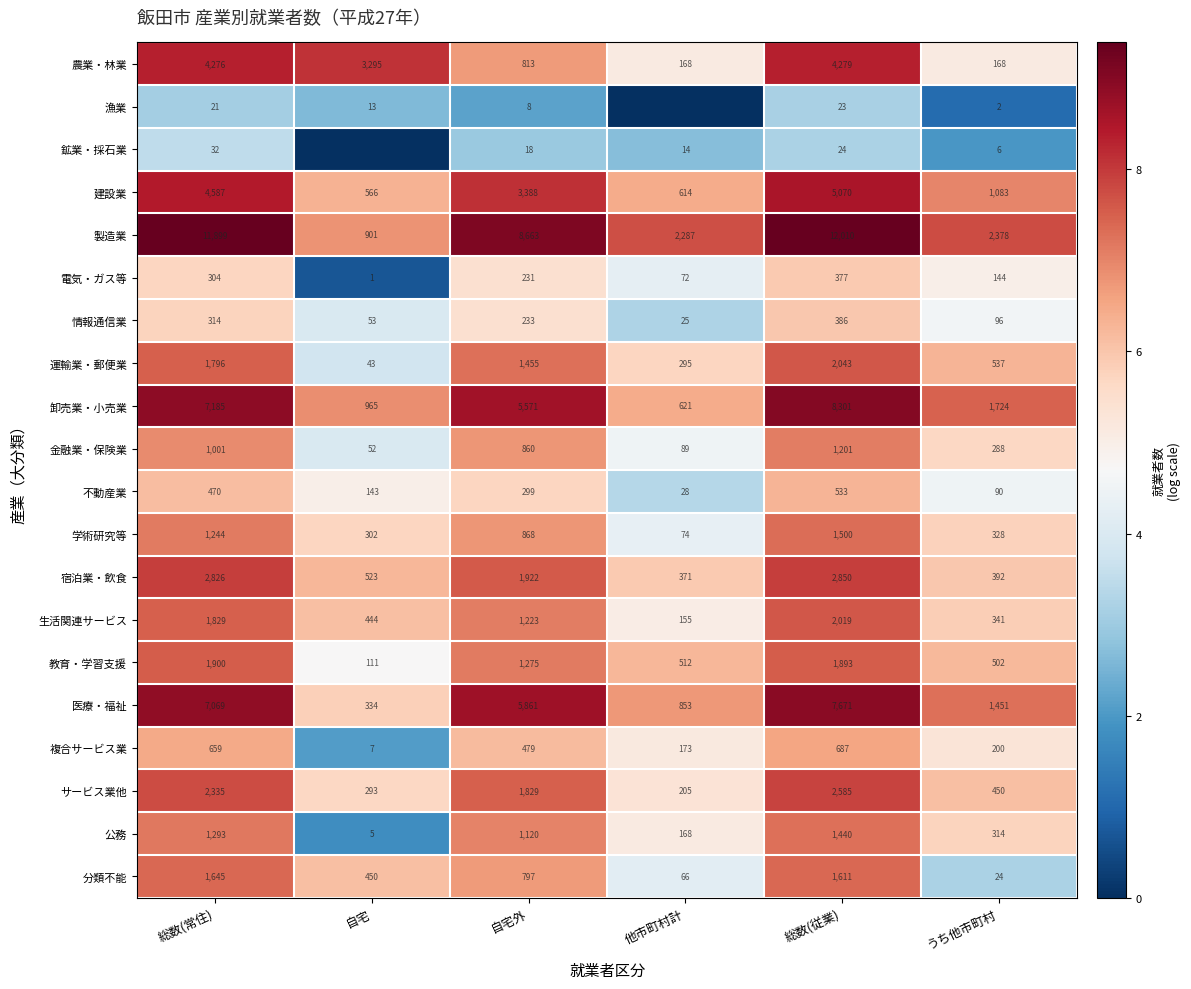

Is the value of 建設業 at 他市町村計 greater than the value of サービス業他 at 他市町村計?

Yes